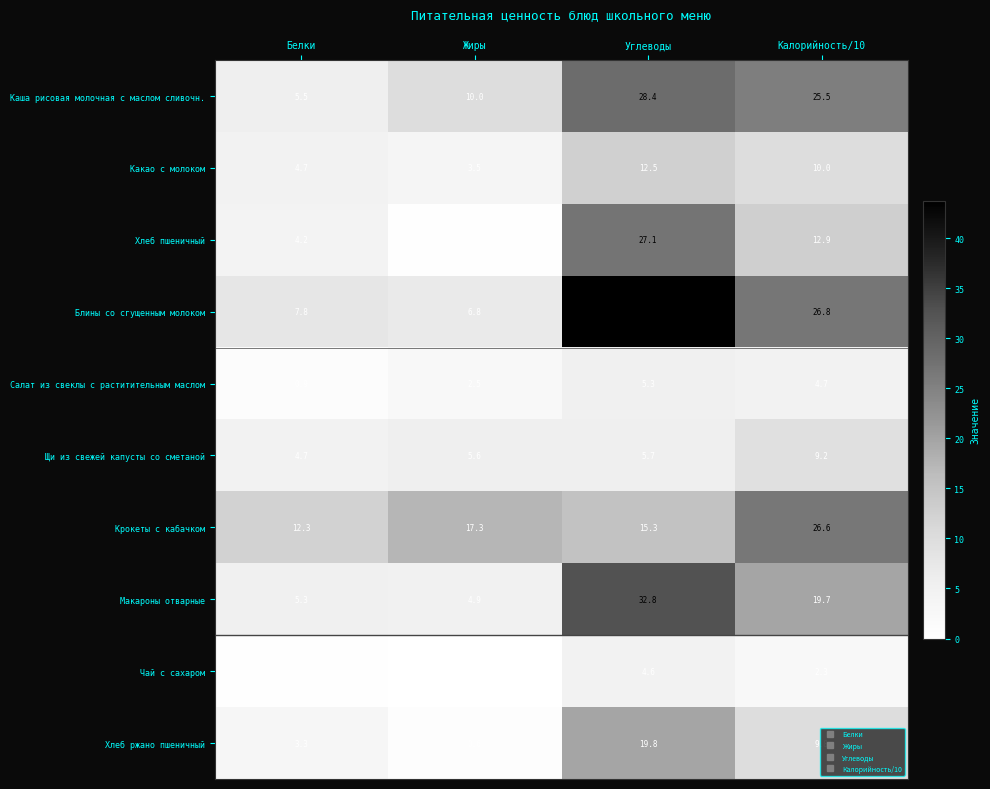

List the series in order of their peak value, lowest first.

Чай с сахаром, Салат из свеклы с раститительным маслом, Щи из свежей капусты со сметаной, Какао с молоком, Хлеб ржано пшеничный, Крокеты с кабачком, Хлеб пшеничный, Каша рисовая молочная с маслом сливочн., Макароны отварные, Блины со сгущенным молоком